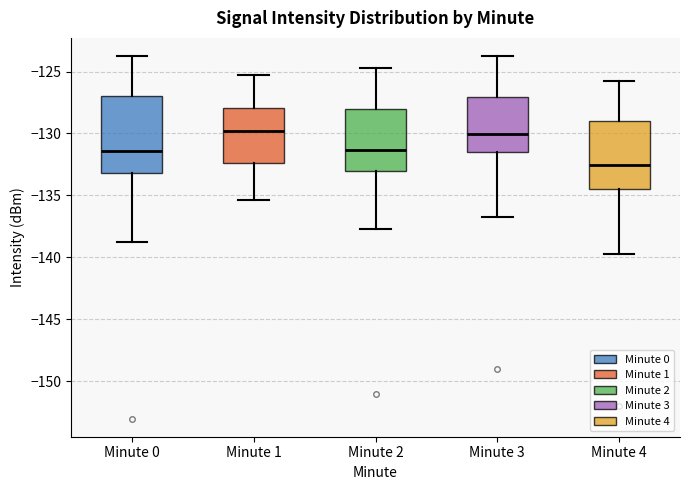

Where does the lower whisker of the box for Minute 1 end on the y-axis? The values are not printed on the chart, so give them approximately, as read against the axis.

-135.5